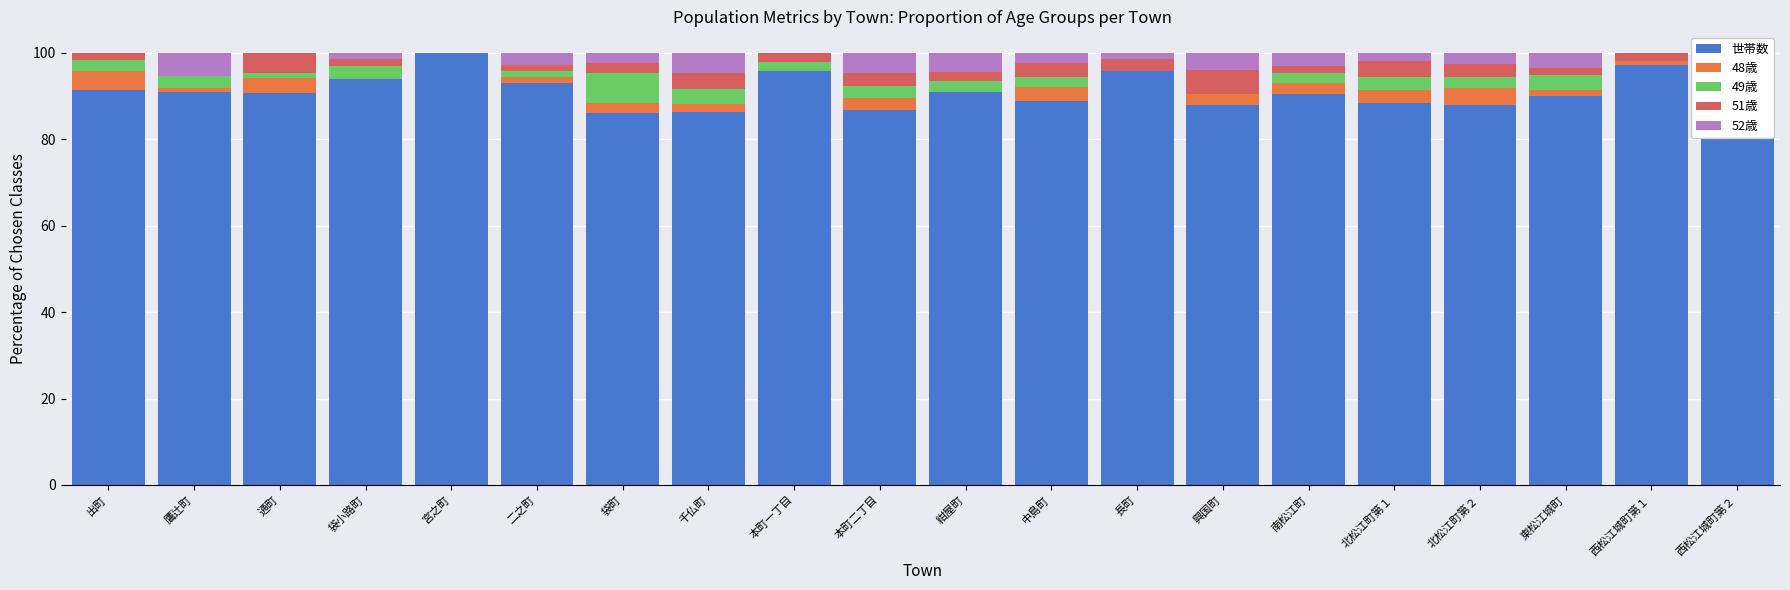

True or false: 世帯数 has a value of 100.0 at 宮之町.

True